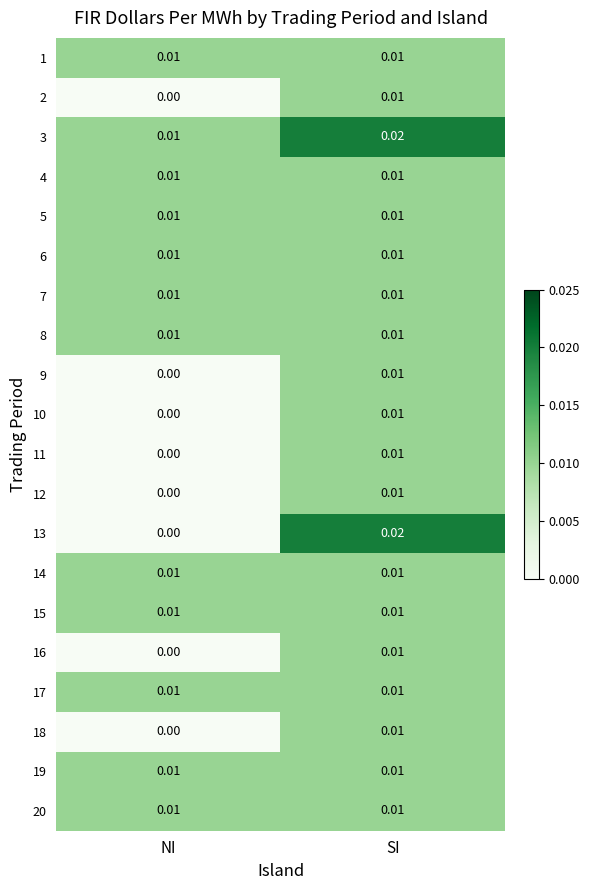

At which category does the chart reach its minimum across all series?

NI